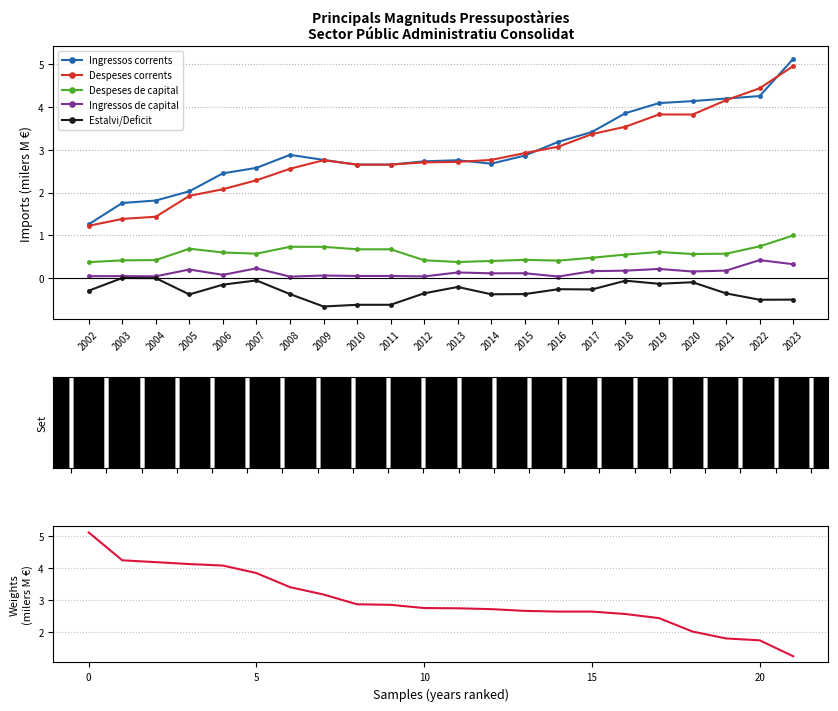

At which category does Despeses de capital reach its first local valley?

2007